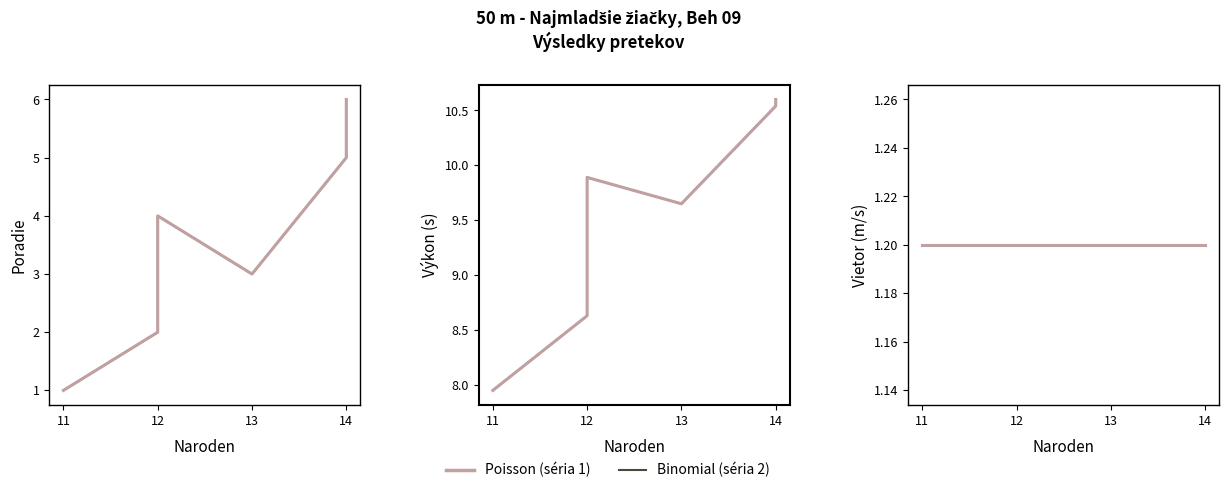

List the series in order of their peak value, highest first.

Poisson (Výkon), Binomial (Výkon), Poisson (Poradie), Binomial (Poradie), Poisson (Vietor), Binomial (Vietor)